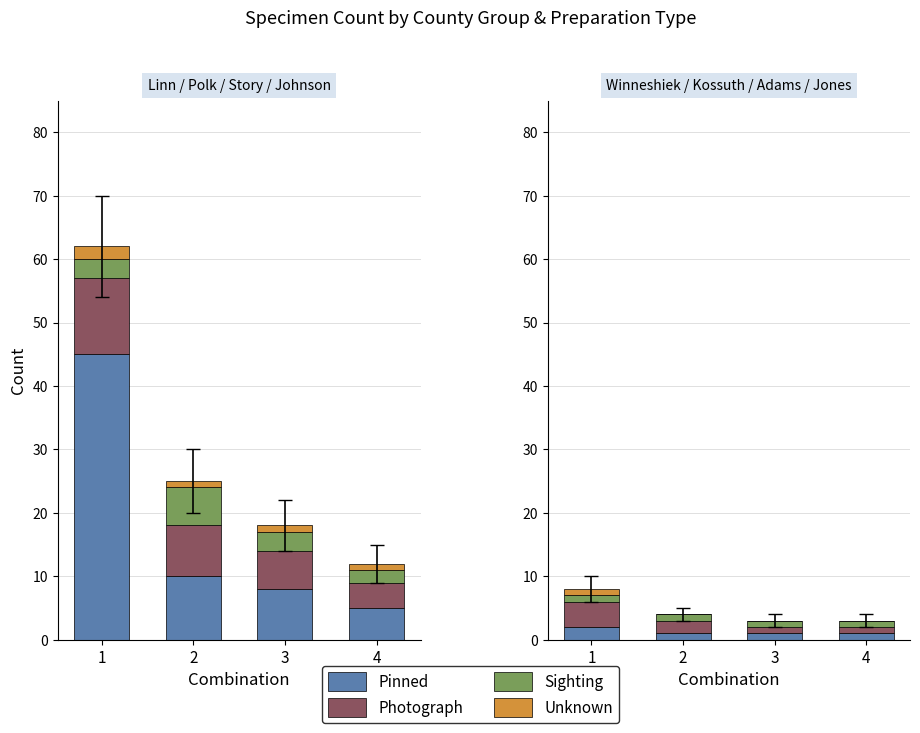

How many categories are shown in the chart?

4